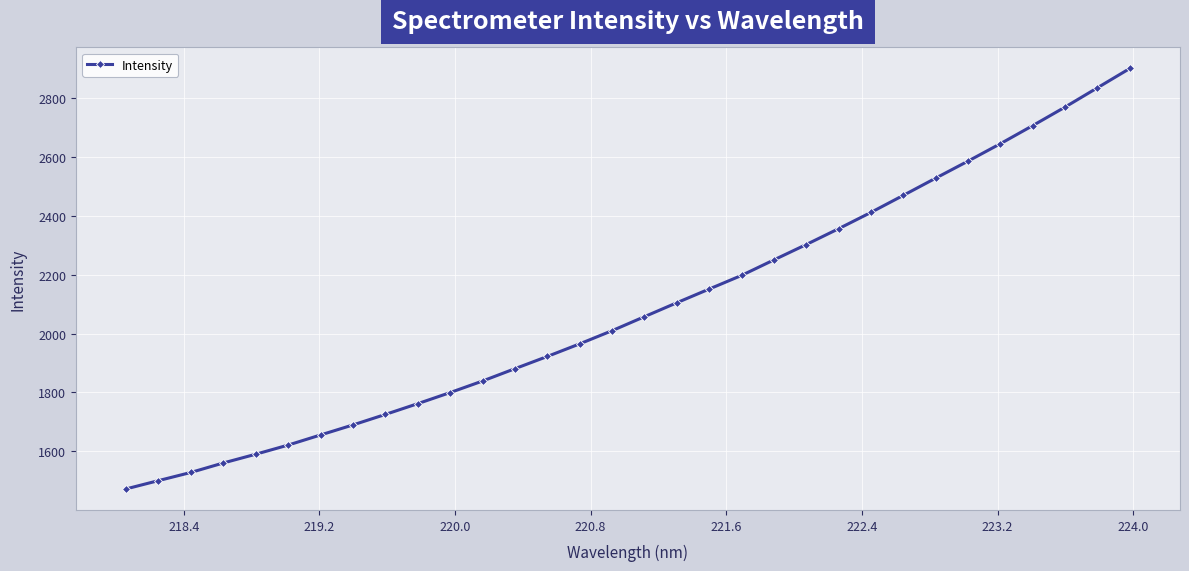

What is the difference between the maximum and minimum values?

1428.7